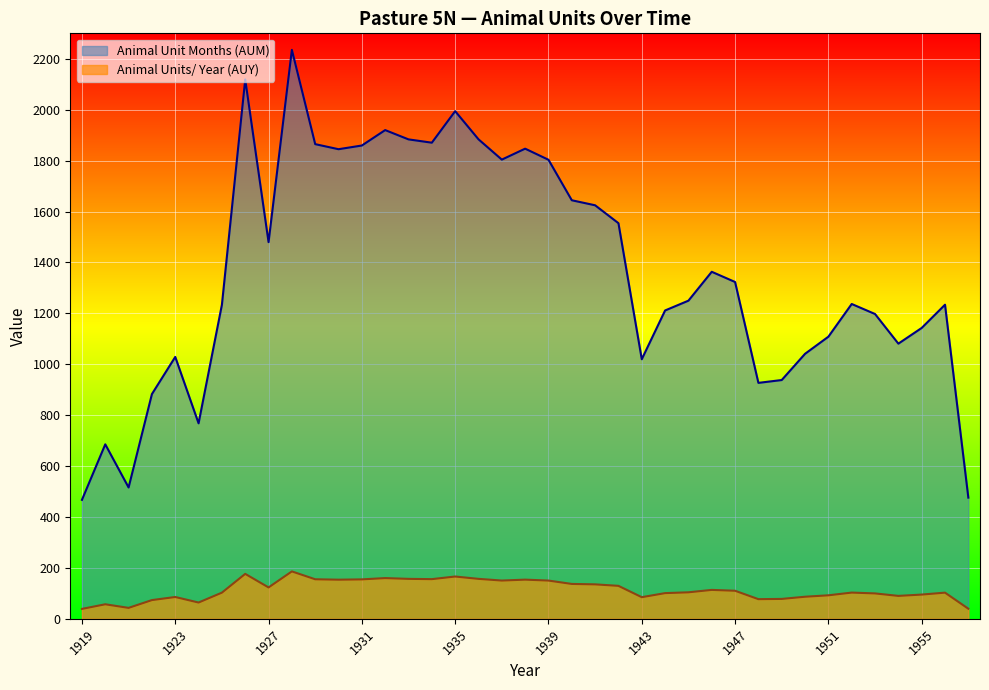

True or false: Animal Unit Months (AUM) has more than 1 interior local peaks.

True